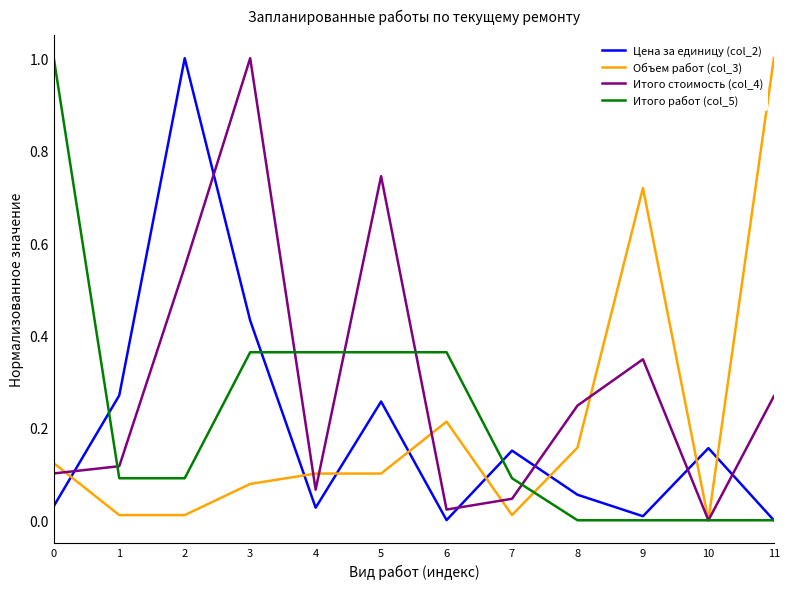

True or false: Итого работ (col_5) has a value of 0.1 at 7.

True